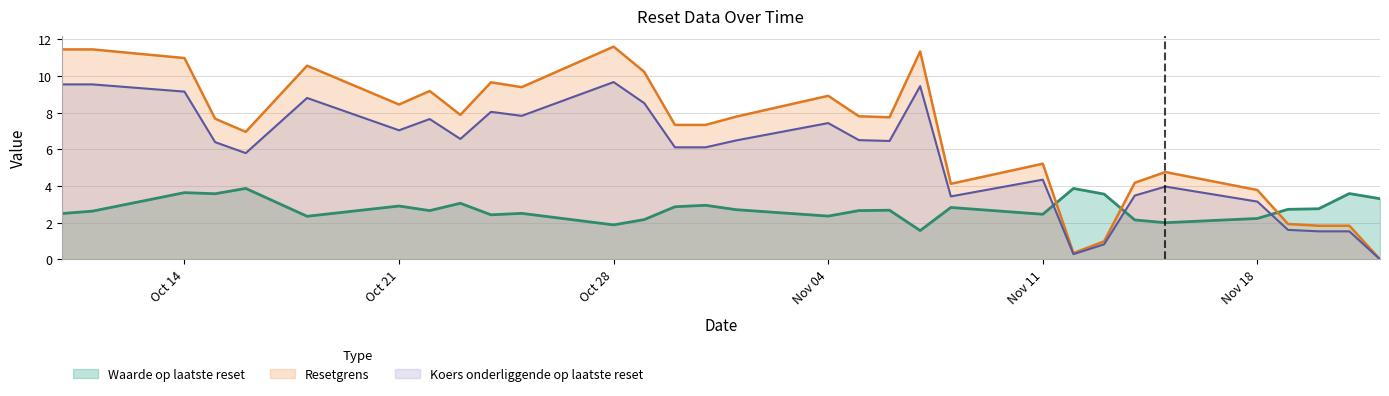

True or false: Waarde op laatste reset and Koers onderliggende op laatste reset cross at least once.

True